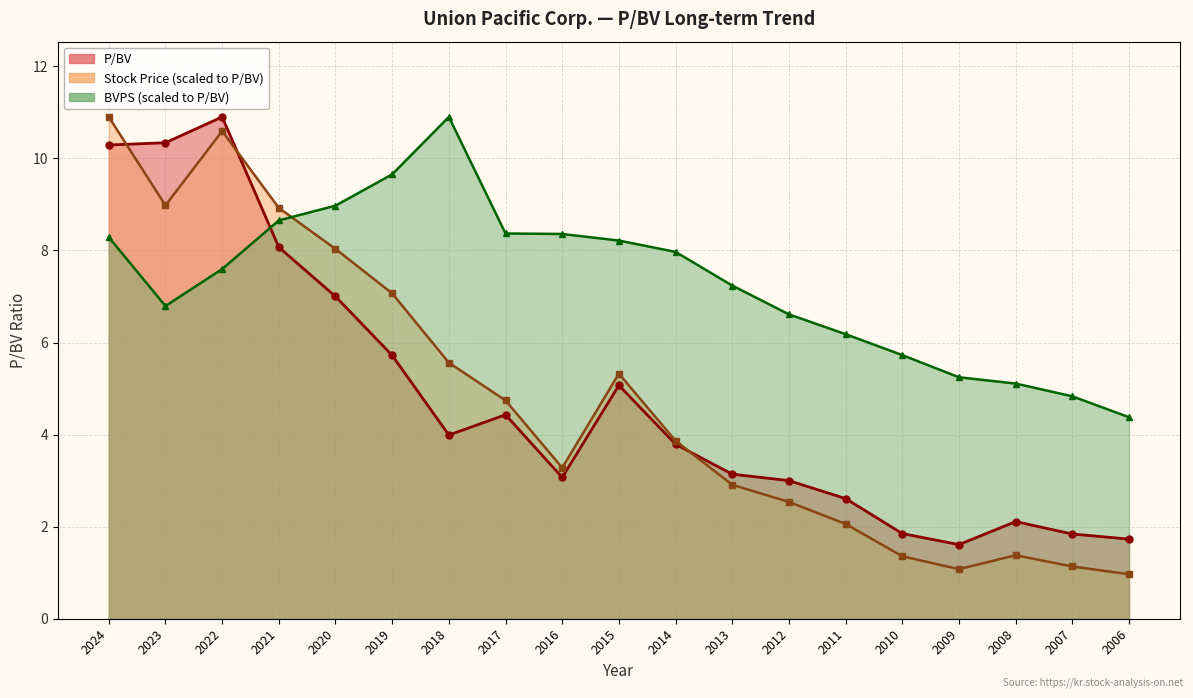

What is the difference between the maximum and minimum values in the P/BV series?

9.3